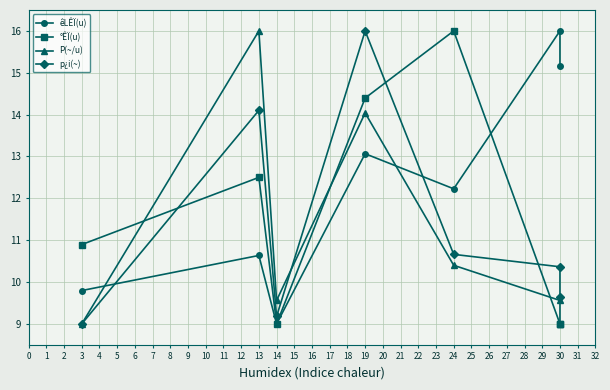

Is it true that êLÊÏ(u) equals 6.4 at 3?

False